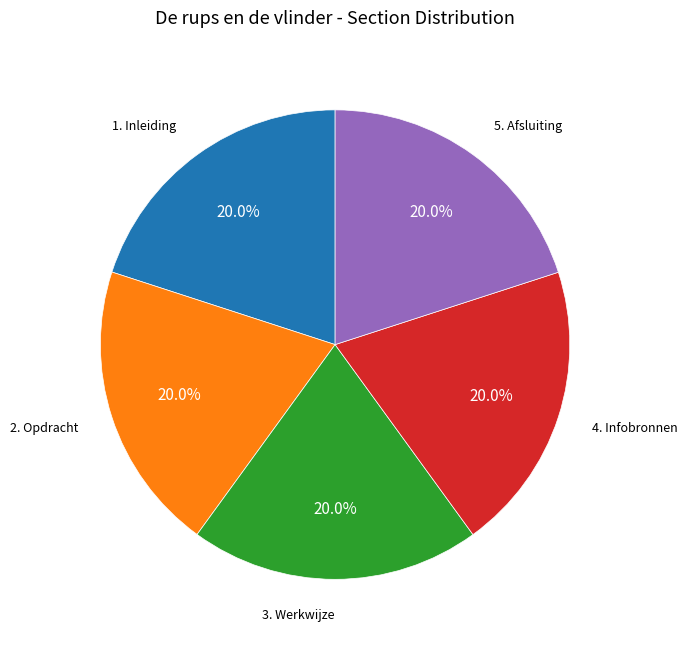

Is there any slice that represents more than half of the pie?

No